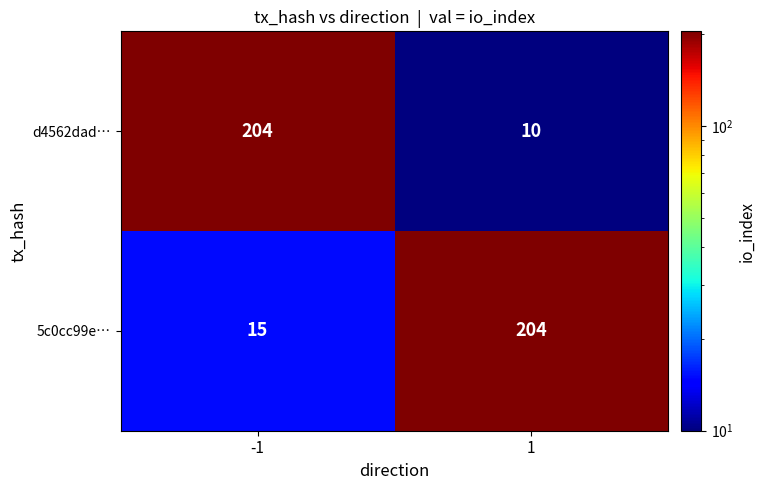

List the labels in order of d4562dad… value, largest first.

-1, 1